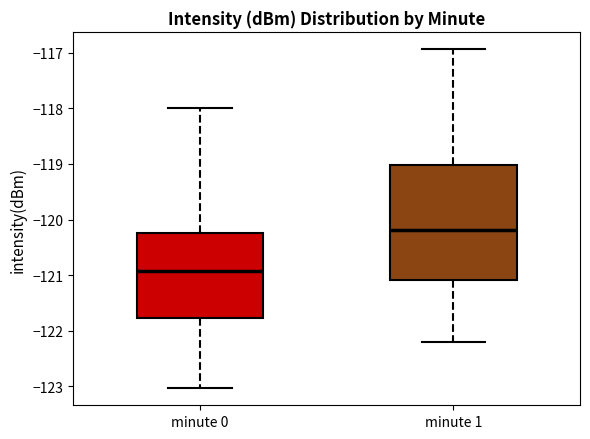

Which box is the tallest, from its lower edge to its upper edge?

minute 1